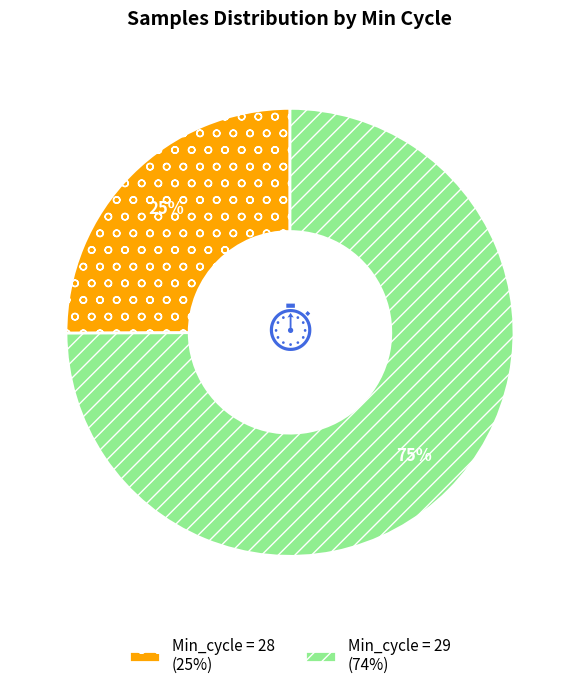

To the nearest percent, what is the average slice percentage?

50%